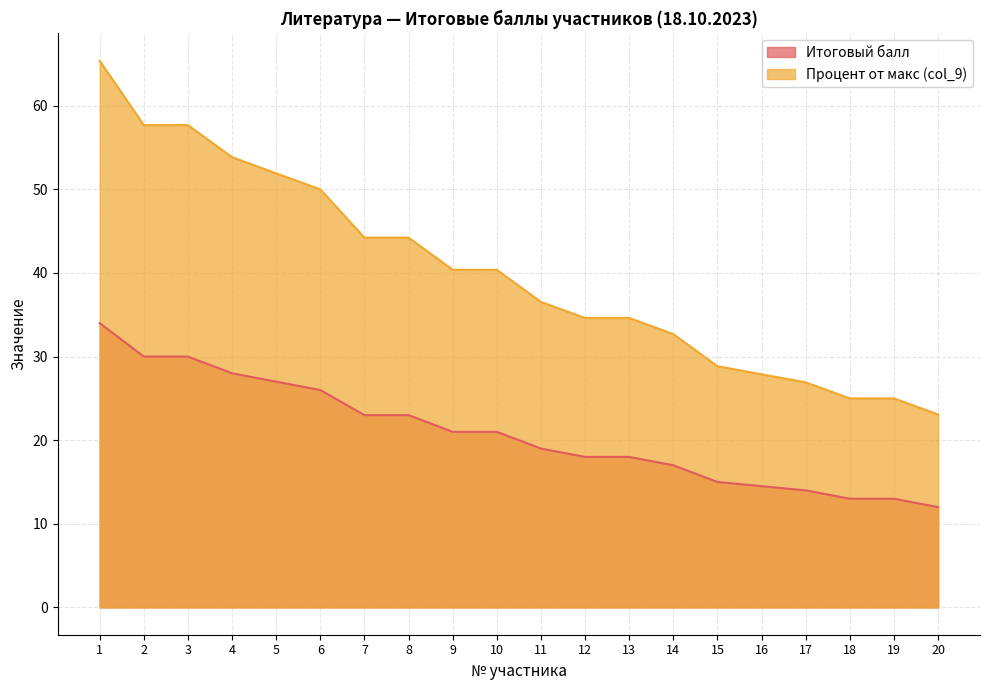

How many lines are shown in the chart?

2